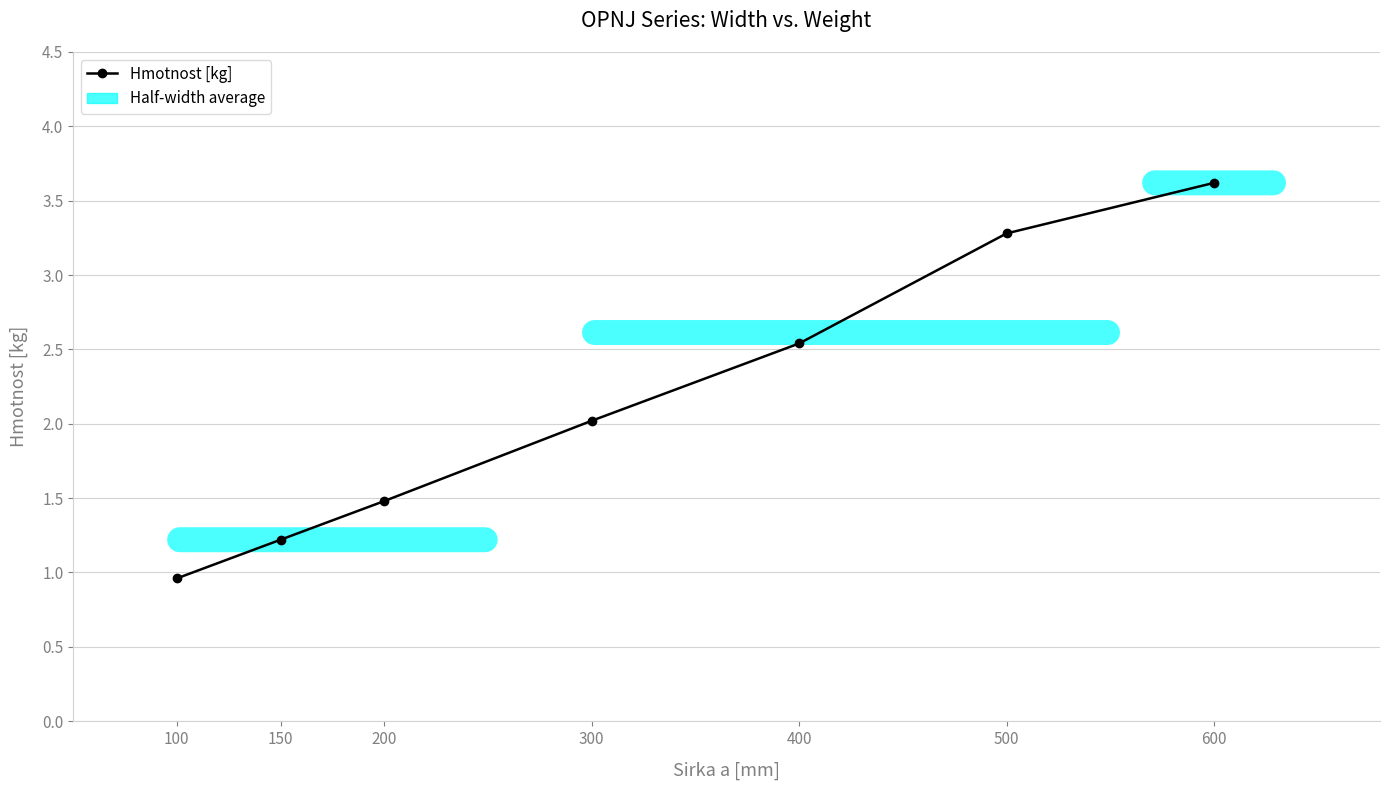

Where does the data first go above 2?

300